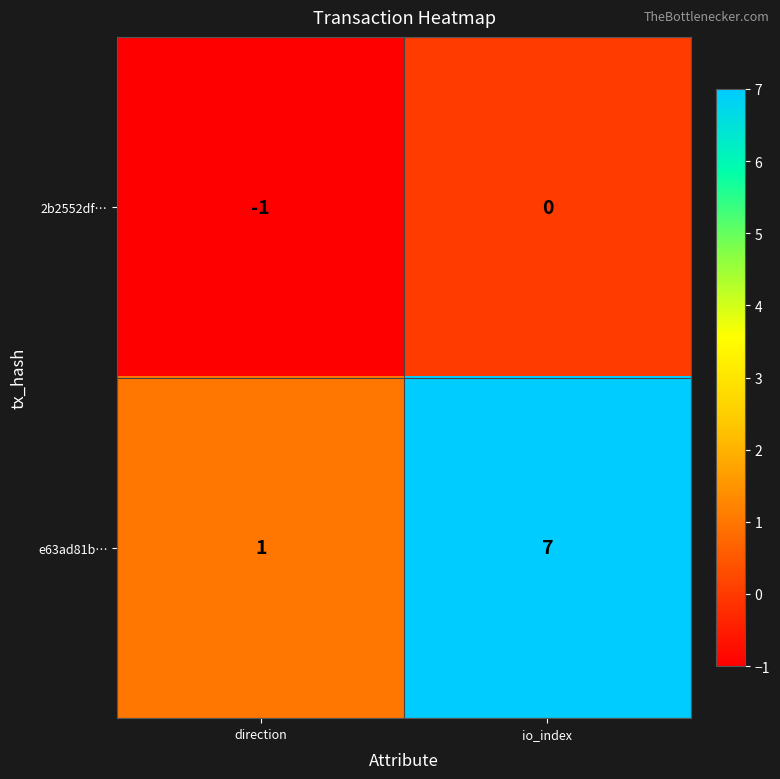

What is the difference between the highest and lowest values at direction?

2